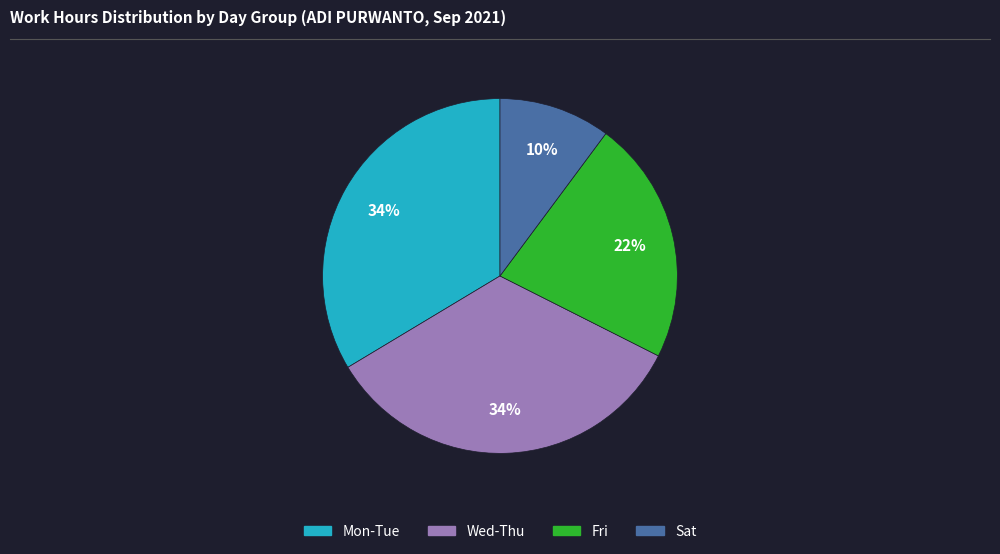

Does any single category account for the majority?

No